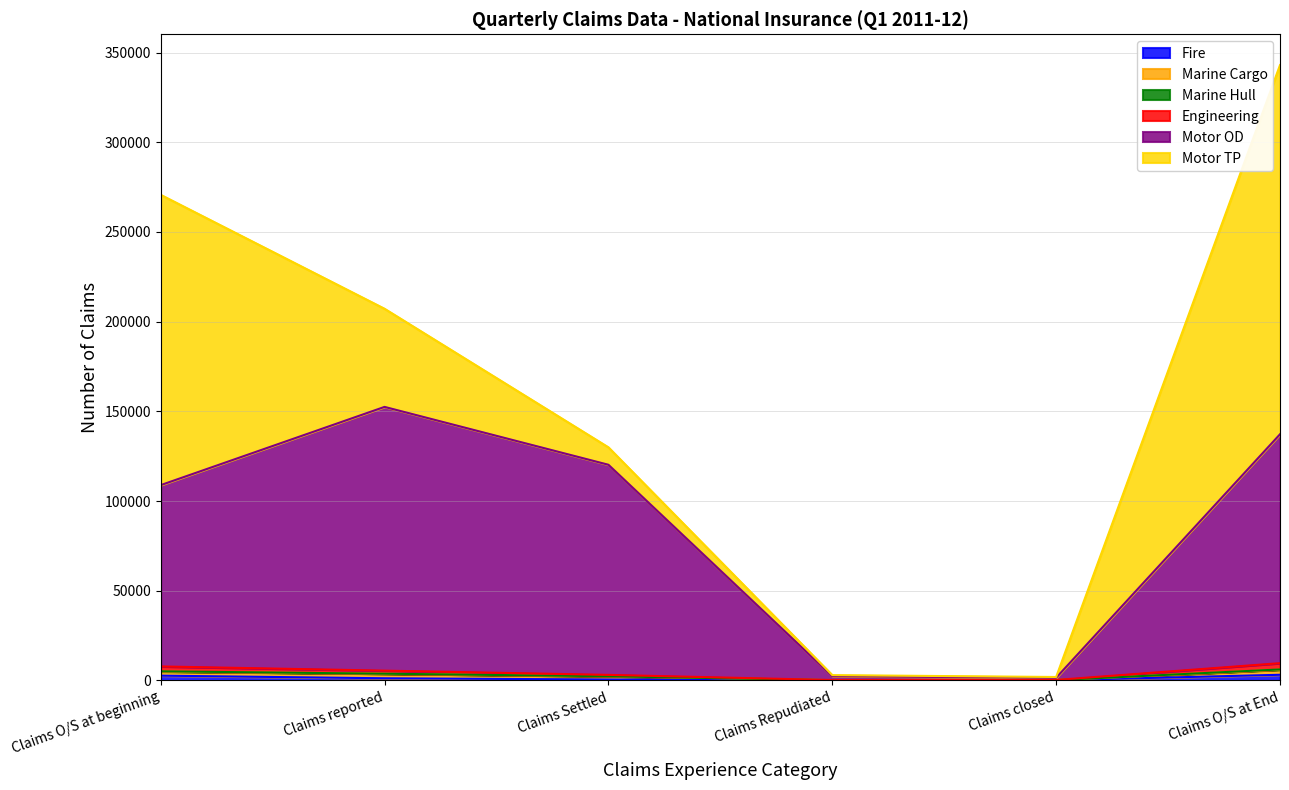

What is the maximum value shown in the chart?

152478